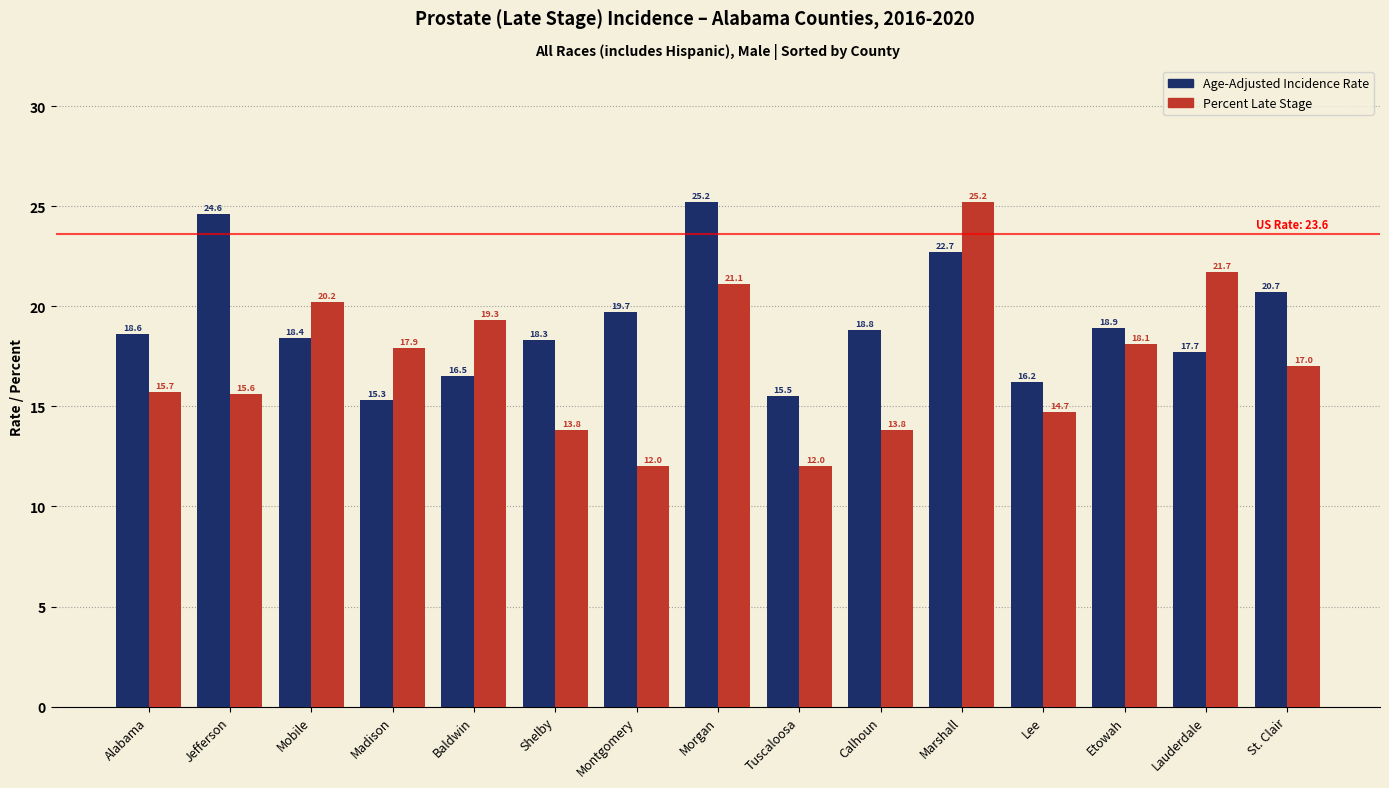

What is the label of the 6th bar from the right?

Calhoun